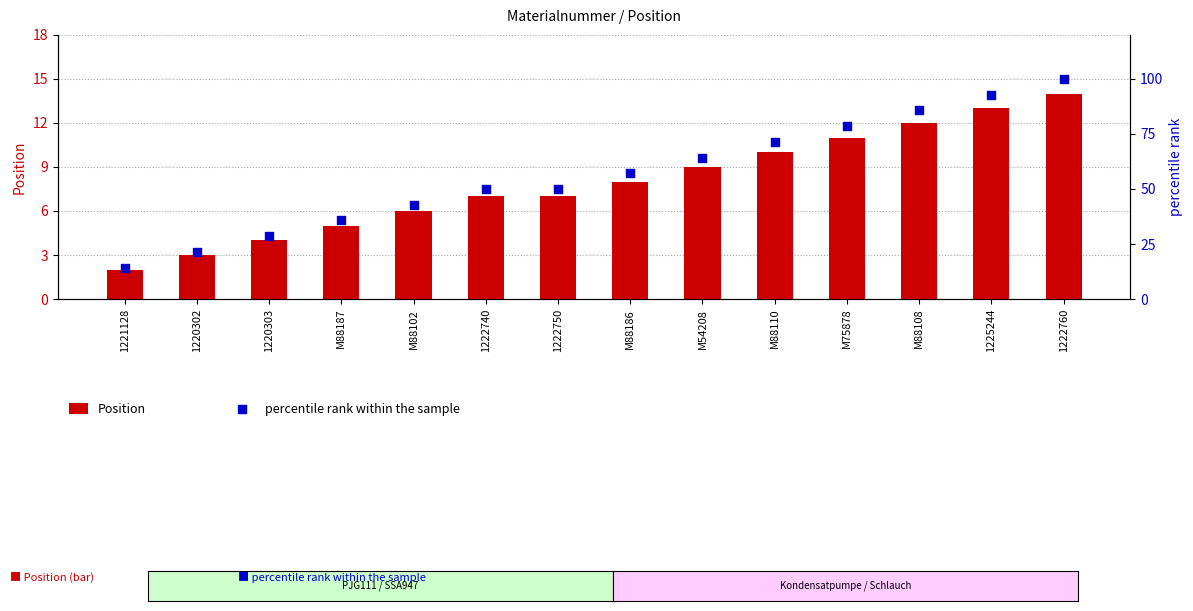

What are all the series names shown in the legend?

Position, percentile rank within the sample